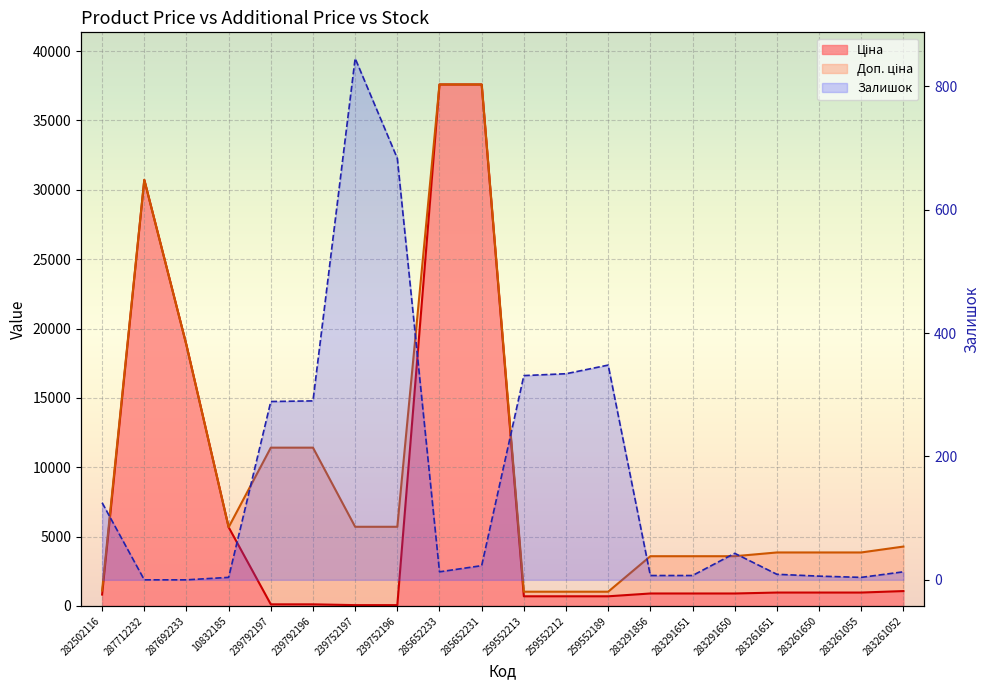

Which series has the largest total across all categories?

Доп. ціна